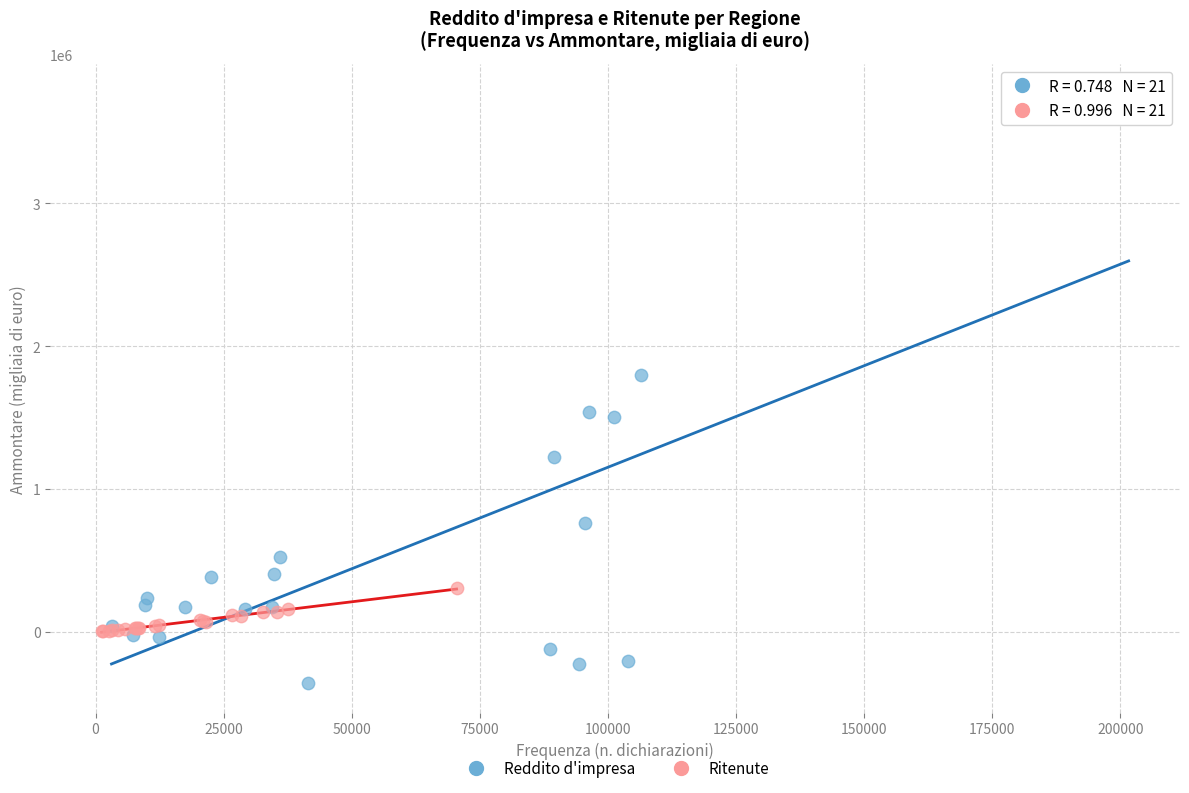

Which series has the widest spread of Y values?

Reddito d'impresa